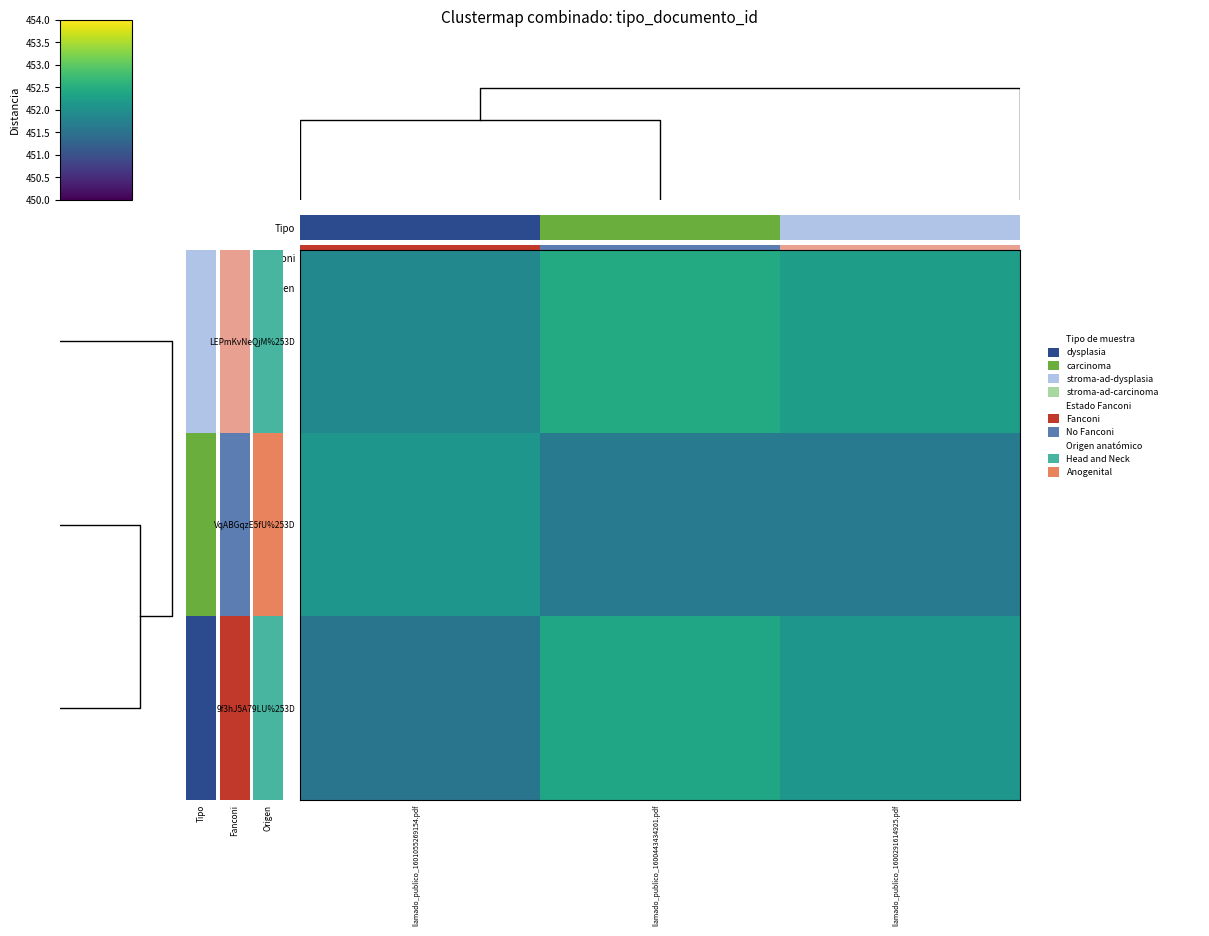

Is the value of LEPmKvNeQjM%253D at llamado_publico_1601055269154.pdf greater than the value of VqABGqzE5fU%253D at llamado_publico_1600291614925.pdf?

Yes